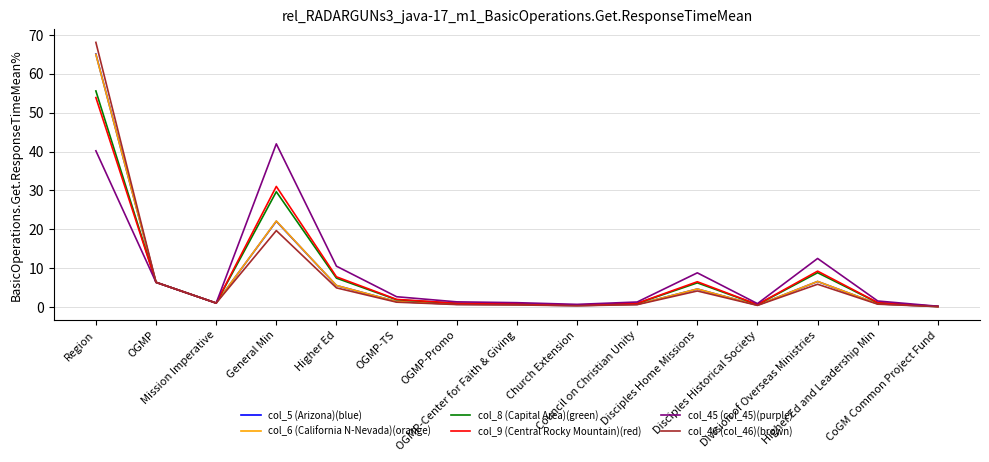

What is the maximum value shown in the chart?

68.1